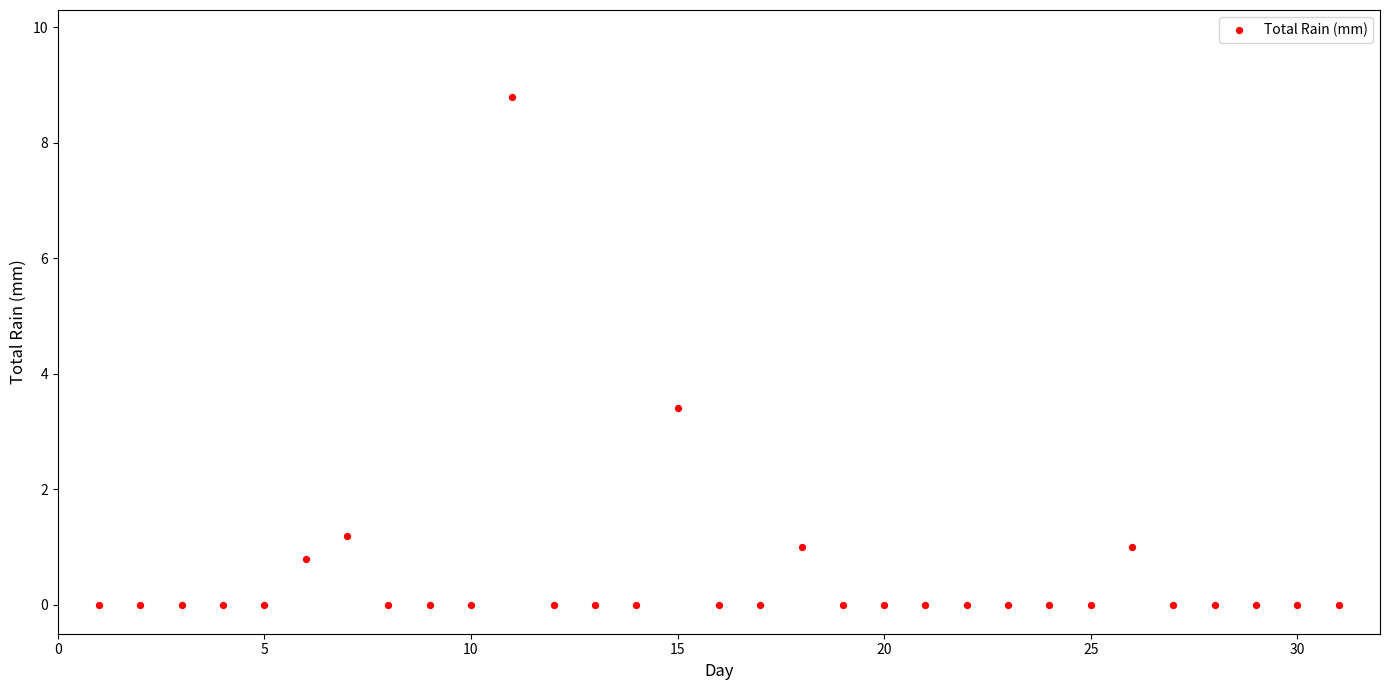

What is the range of Y values (max minus min)?

8.8